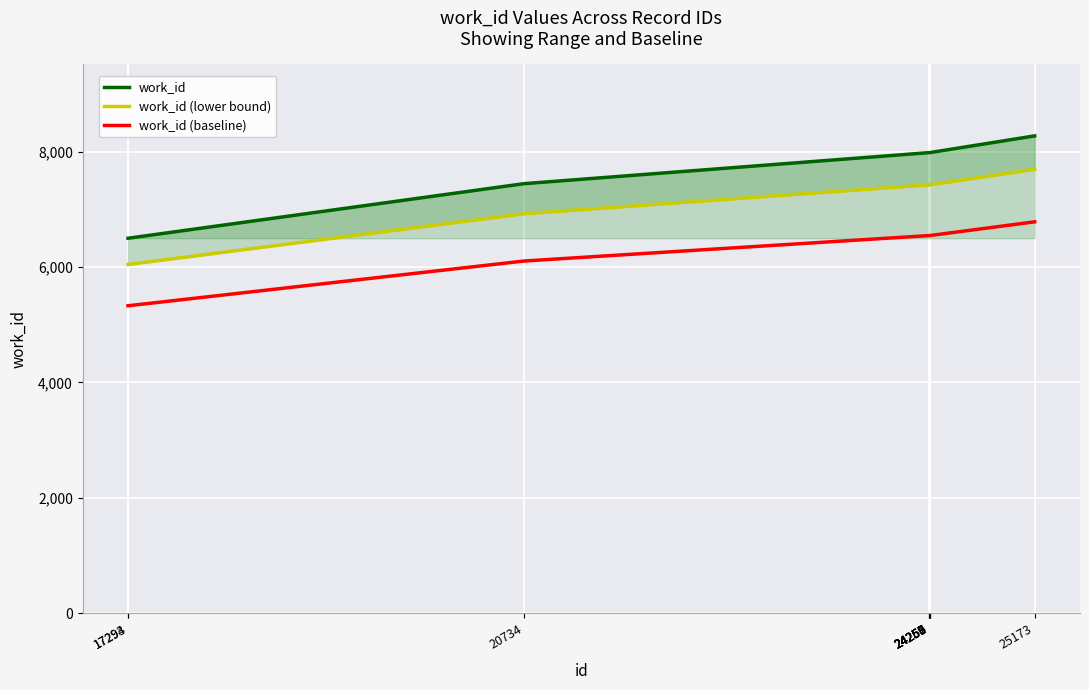

Reading left to right, transcribe all the data shown in this chart.

work_id: 17293=6499.0	17294=6499.0	20734=7444.0	24256=7982.0	24257=7982.0	24258=7982.0	24259=7982.0	24260=7982.0	24261=7982.0	25173=8272.0
work_id (lower bound): 17293=6044.1	17294=6044.1	20734=6922.9	24256=7423.3	24257=7423.3	24258=7423.3	24259=7423.3	24260=7423.3	24261=7423.3	25173=7693.0
work_id (baseline): 17293=5329.2	17294=5329.2	20734=6104.1	24256=6545.2	24257=6545.2	24258=6545.2	24259=6545.2	24260=6545.2	24261=6545.2	25173=6783.0